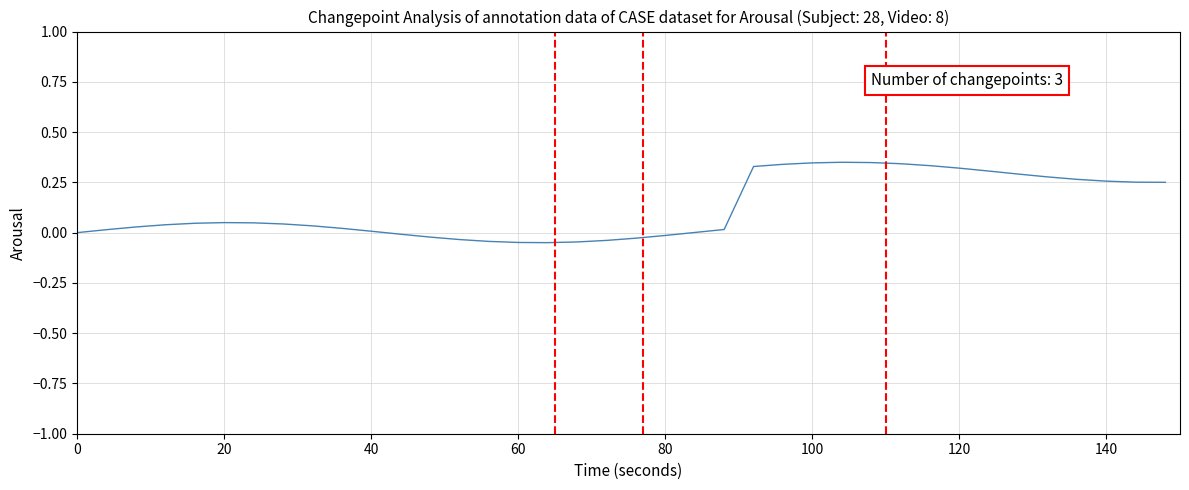

How many series are shown in this chart?

1